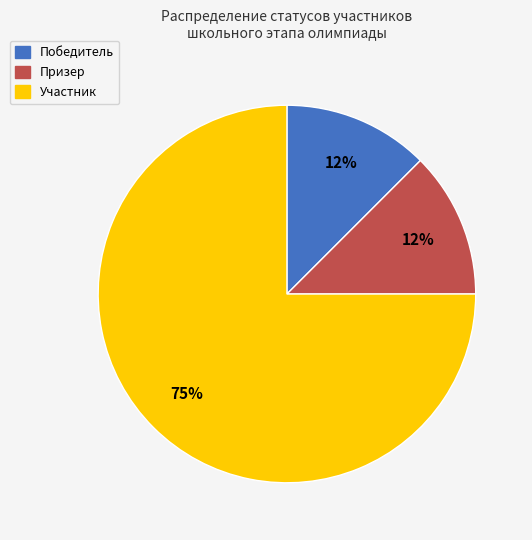

How many segments does this pie chart have?

3